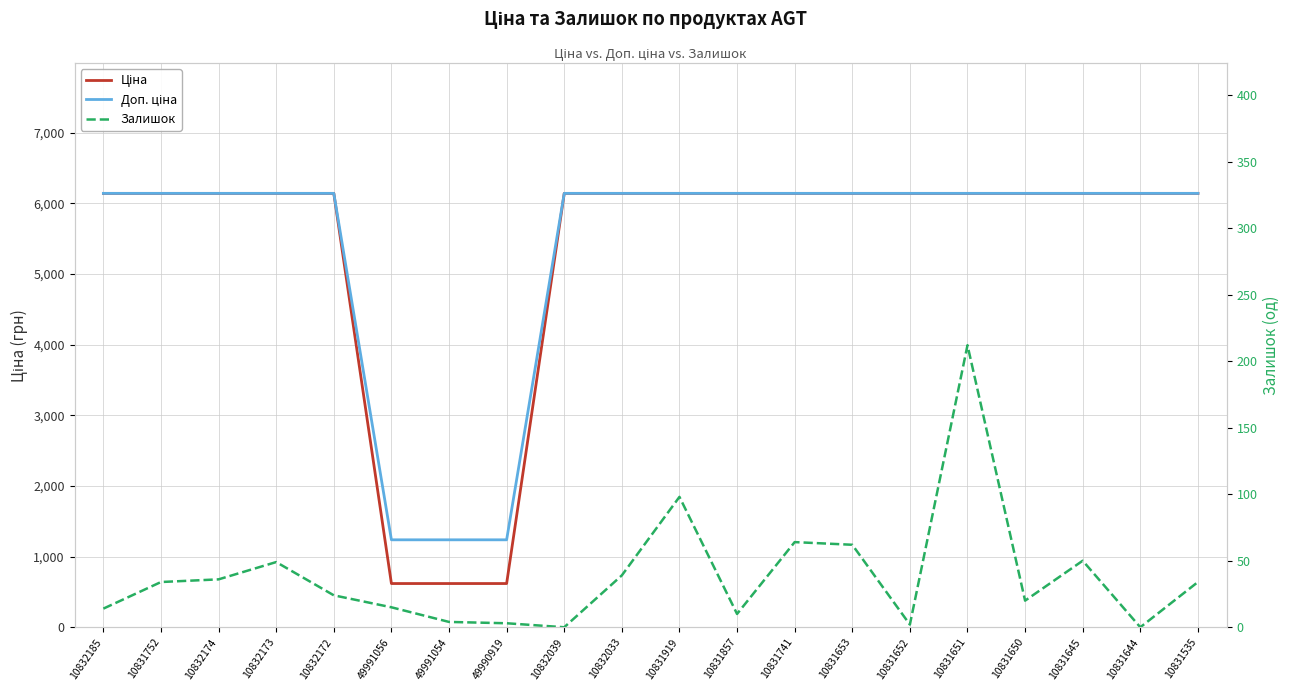

Reading left to right, transcribe all the data shown in this chart.

Ціна: 10832185=6143.2	10831752=6143.2	10832174=6143.2	10832173=6143.2	10832172=6143.2	49991056=618.9	49991054=618.9	49990919=618.9	10832039=6143.2	10832033=6143.2	10831919=6143.2	10831857=6143.2	10831741=6143.2	10831653=6143.2	10831652=6143.2	10831651=6143.2	10831650=6143.2	10831645=6143.2	10831644=6143.2	10831535=6143.2
Доп. ціна: 10832185=6143.2	10831752=6143.2	10832174=6143.2	10832173=6143.2	10832172=6143.2	49991056=1238.0	49991054=1238.0	49990919=1238.0	10832039=6143.2	10832033=6143.2	10831919=6143.2	10831857=6143.2	10831741=6143.2	10831653=6143.2	10831652=6143.2	10831651=6143.2	10831650=6143.2	10831645=6143.2	10831644=6143.2	10831535=6143.2
Залишок: 10832185=14.0	10831752=34.0	10832174=36.0	10832173=49.0	10832172=24.0	49991056=15.0	49991054=4.0	49990919=3.0	10832039=0.0	10832033=39.0	10831919=98.0	10831857=10.0	10831741=64.0	10831653=62.0	10831652=2.0	10831651=212.0	10831650=20.0	10831645=50.0	10831644=0.0	10831535=34.0